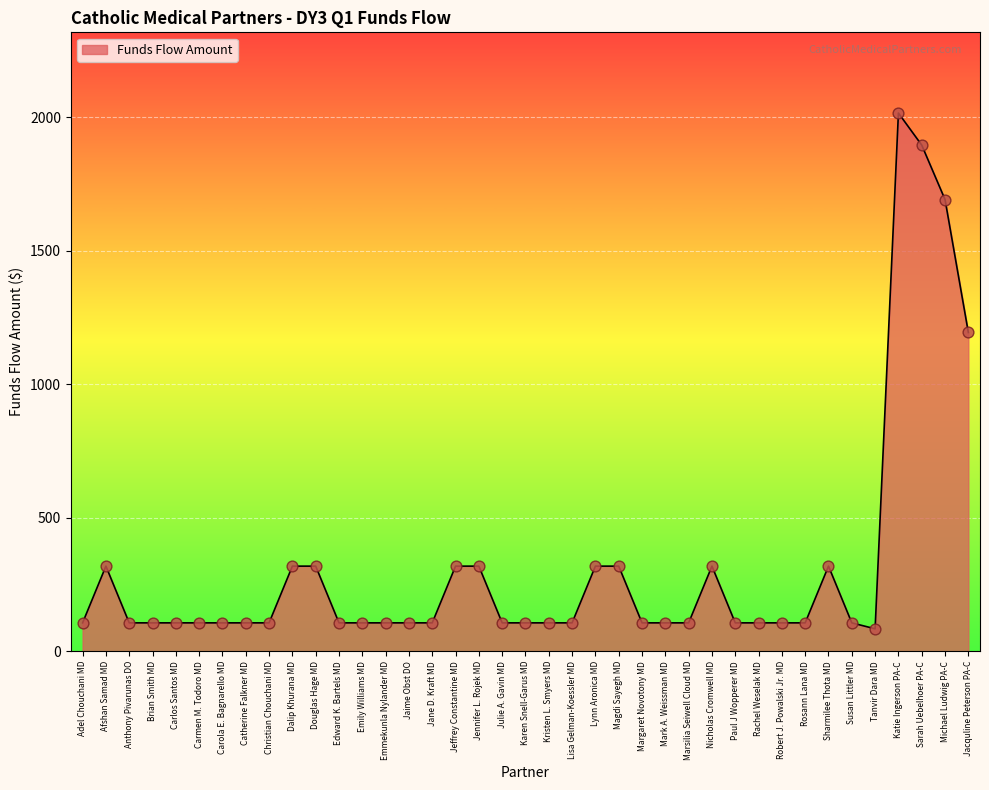

Between Susan Littler MD and Magdi Sayegh MD, which is larger?

Magdi Sayegh MD